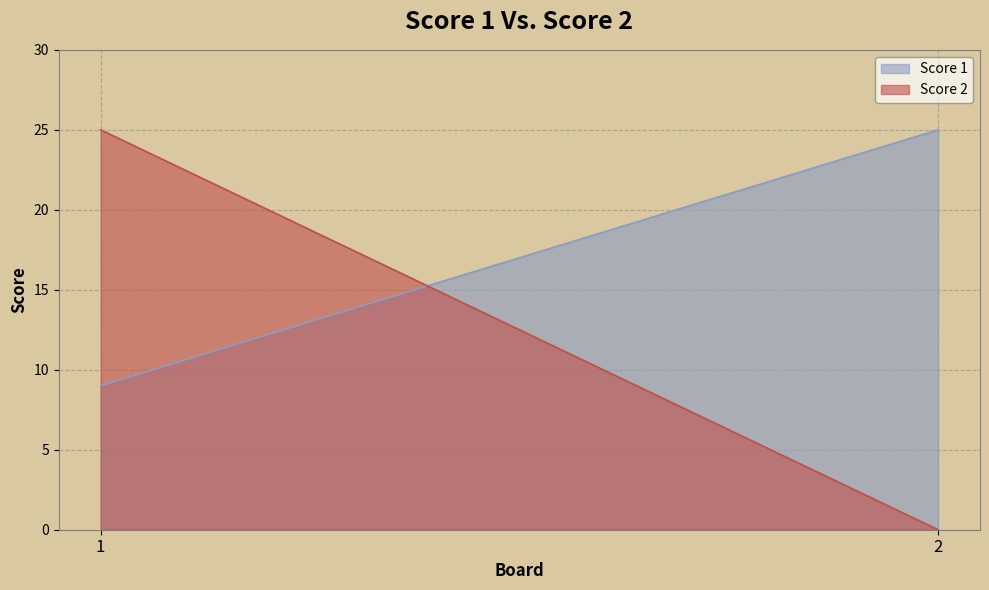

What is the greatest value displayed?

25